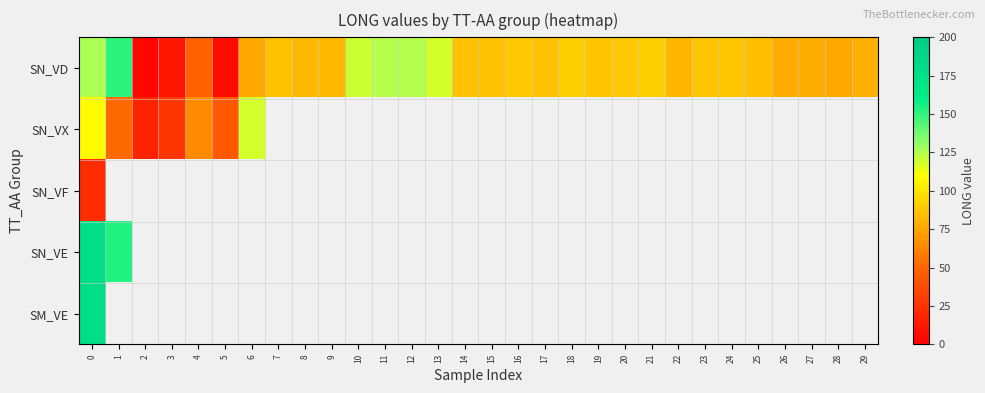

Between 3 and 10, which series saw the biggest shift?

SN_VD